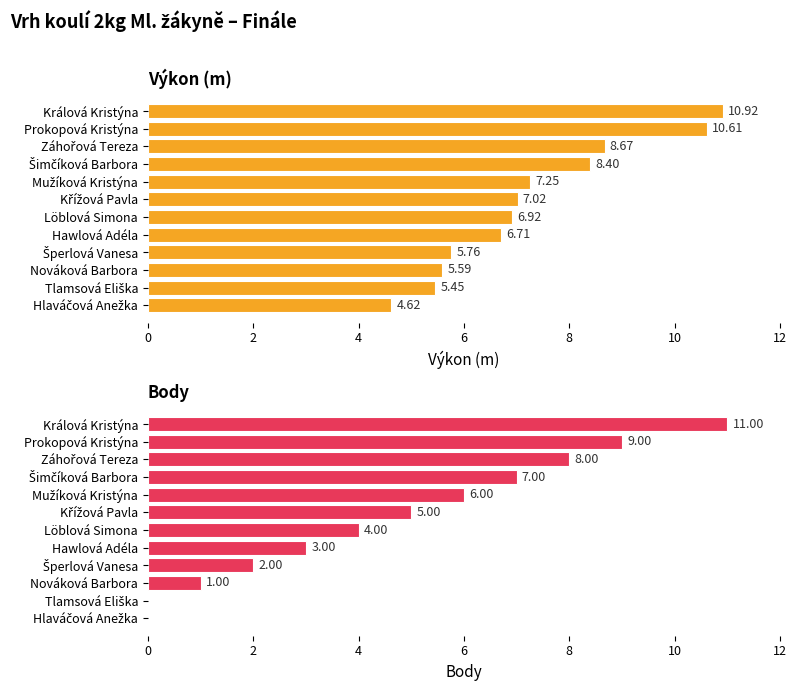

Does the chart contain stacked bars?

No